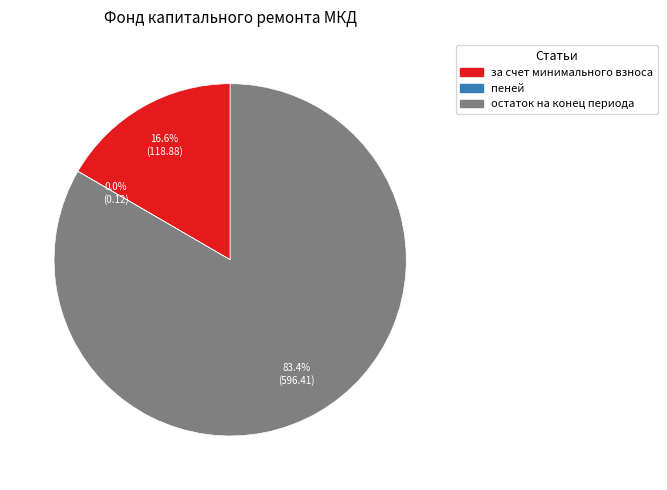

Is there a majority slice in this chart?

Yes